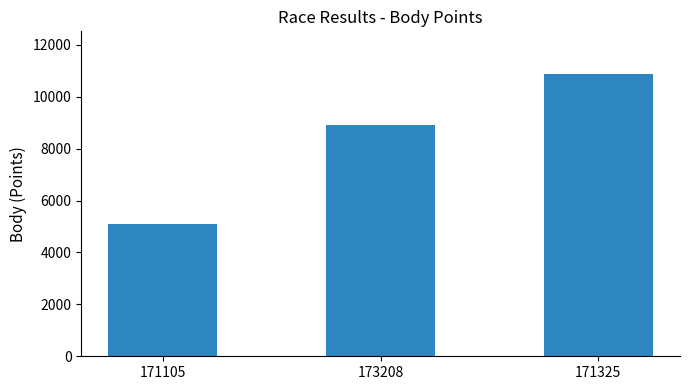

Reading left to right, what are all the values shown in this chart?

171105=5106	173208=8910	171325=10886